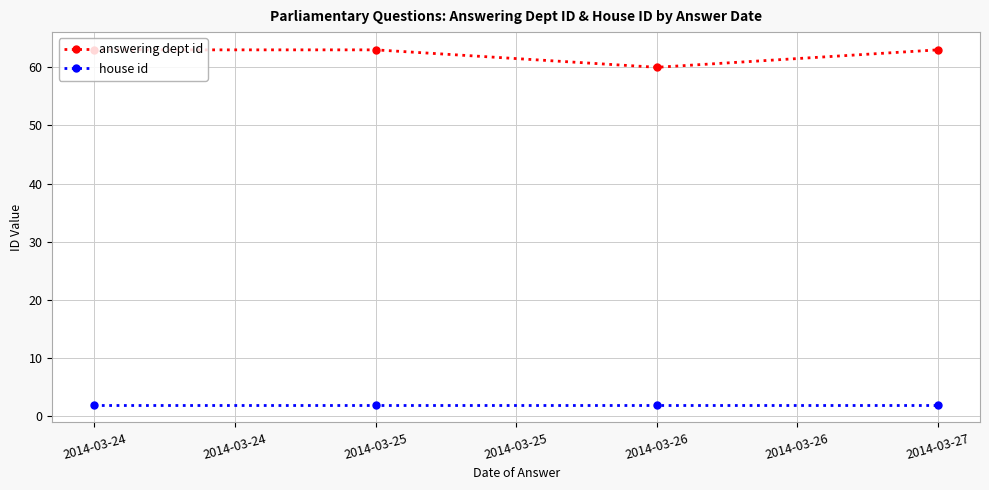

What is the difference between the highest and lowest values at 2014-03-25?

61